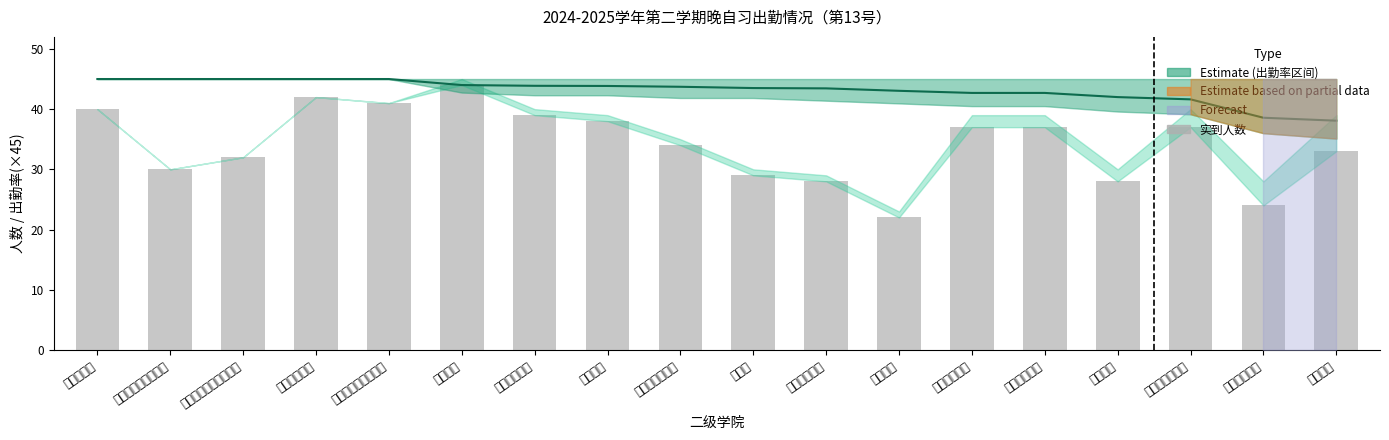

Which category has the lowest value in the 实到人数 series?

飞行学院